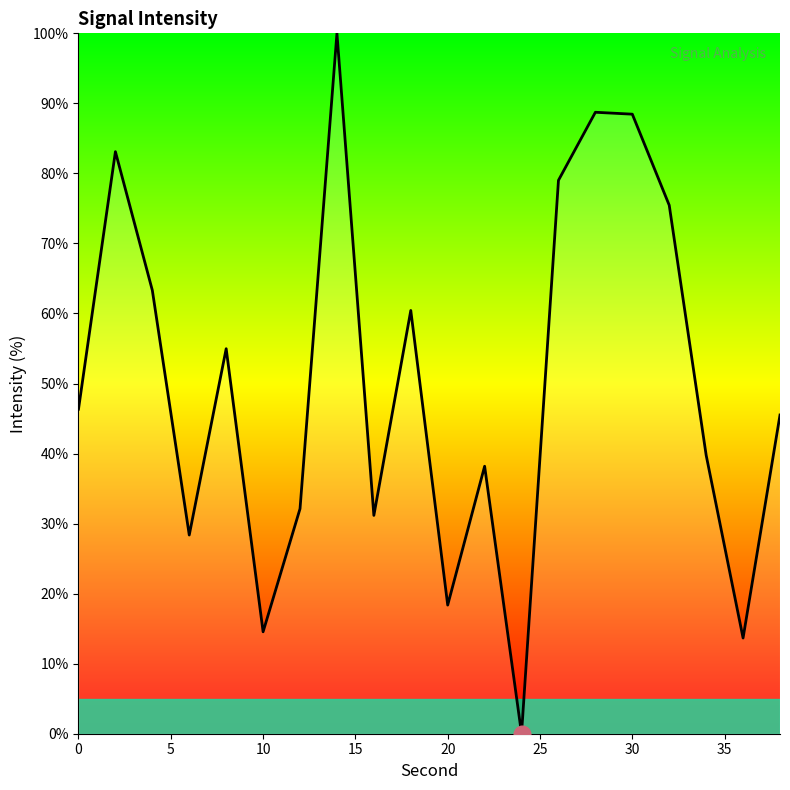

What is the maximum value shown in the chart?

100.0